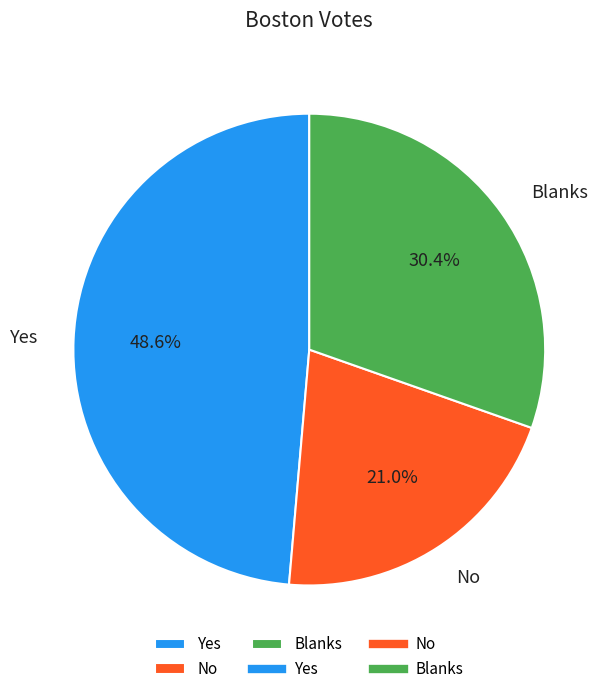

What percentage is the No slice, to the nearest percent?

21%